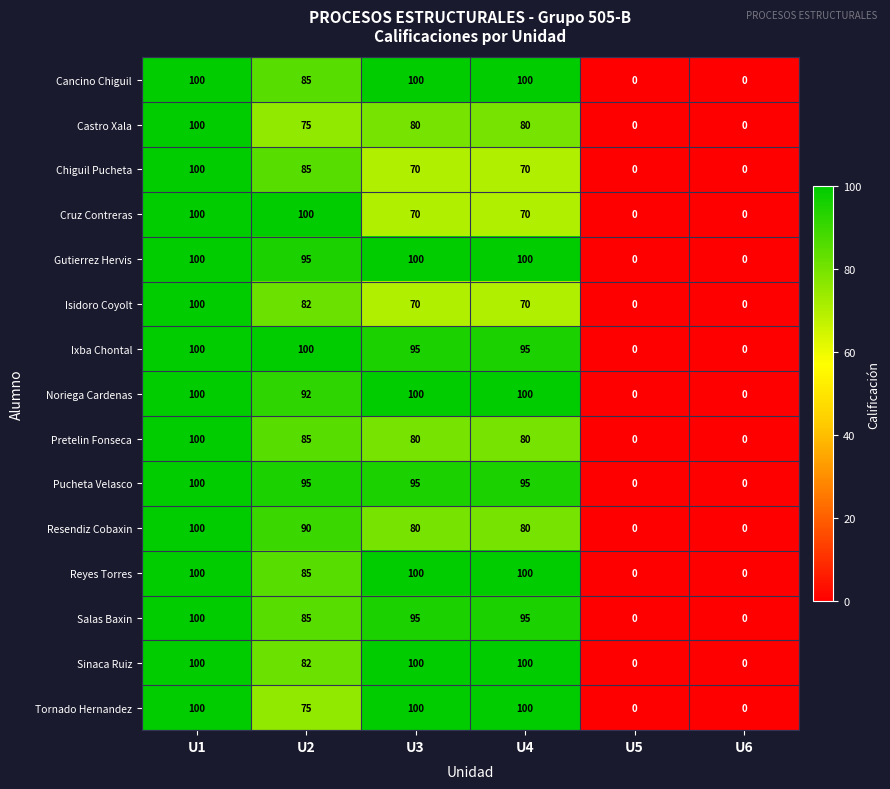

What is the maximum value shown in the chart?

100